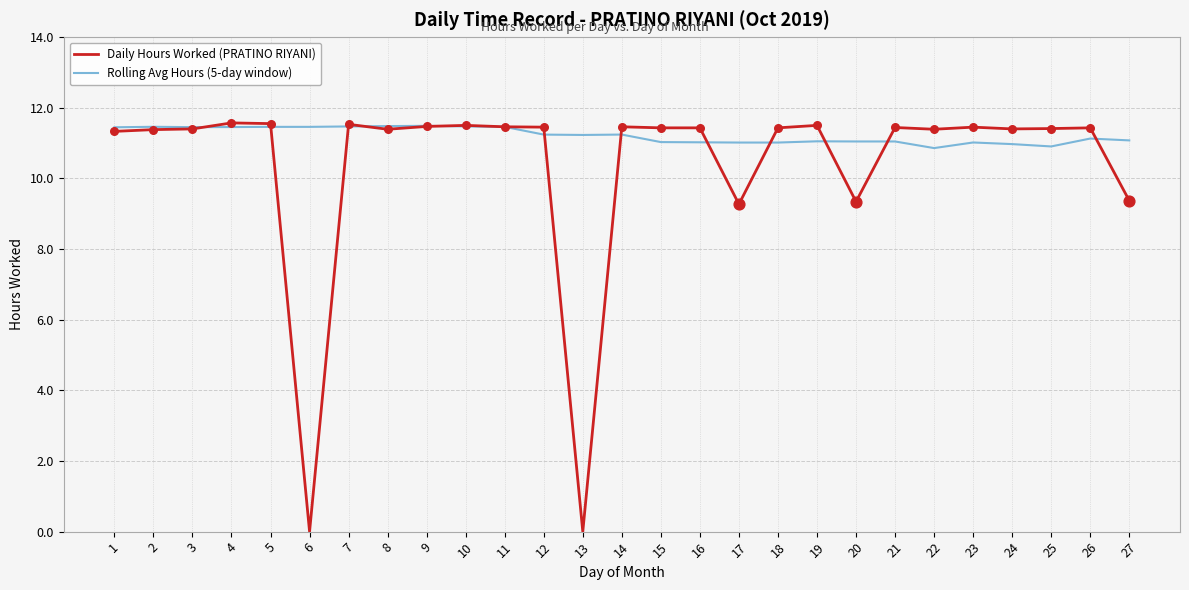

What is the total value across all series at 2?

22.8